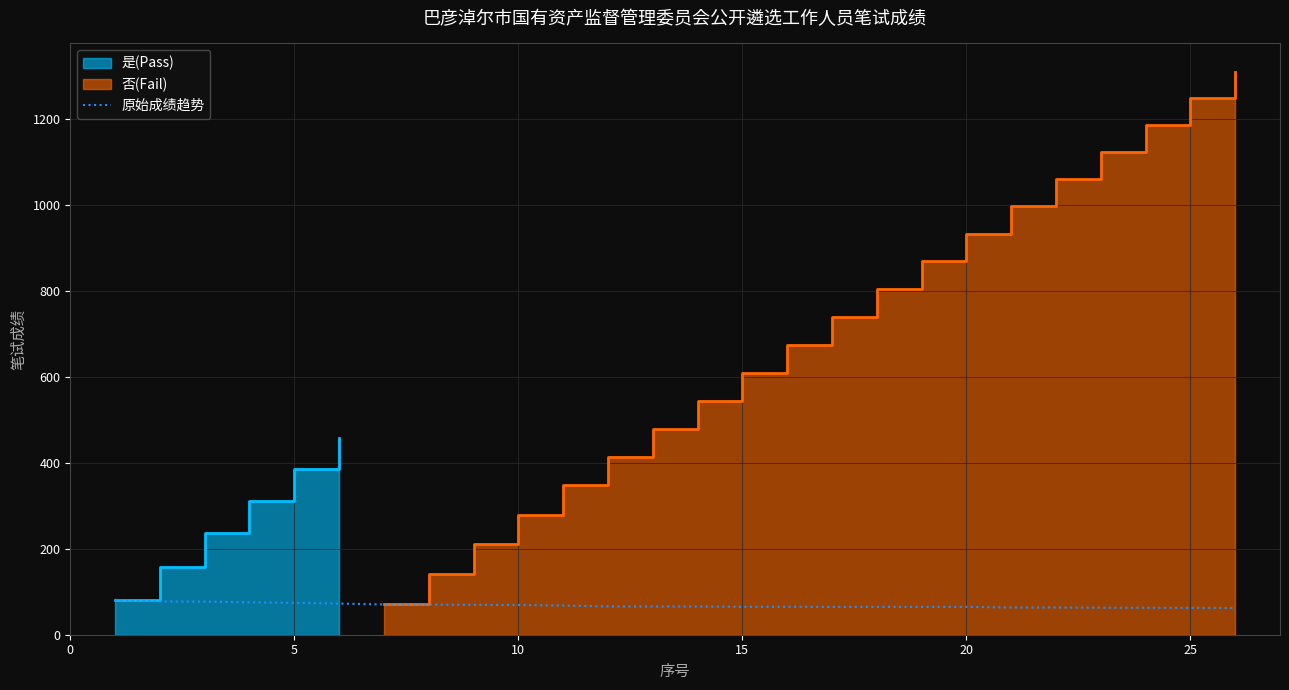

Read the value at 0.

81.2